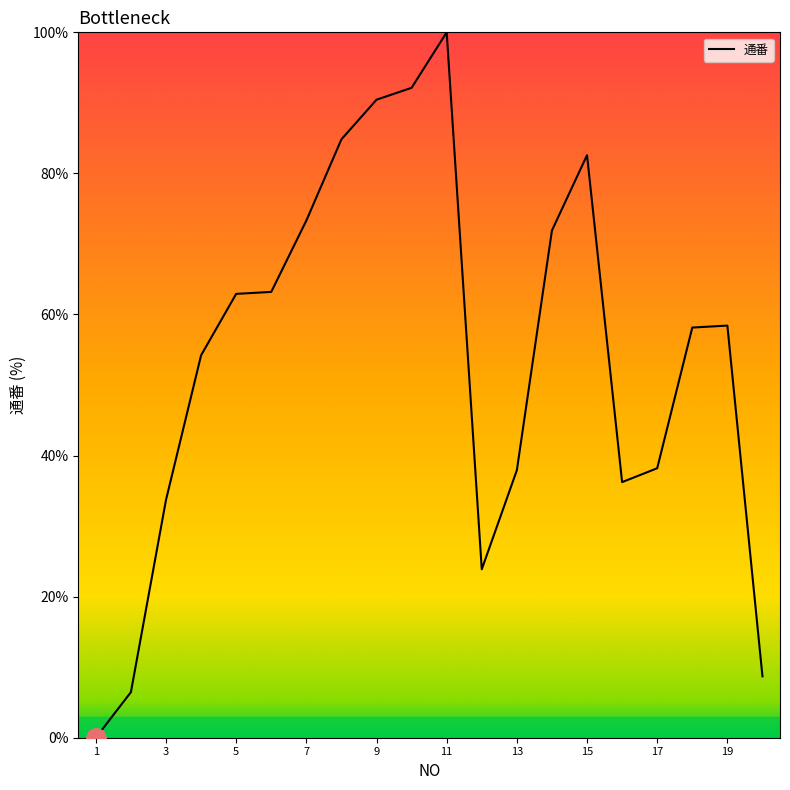

How many categories are shown in the chart?

20